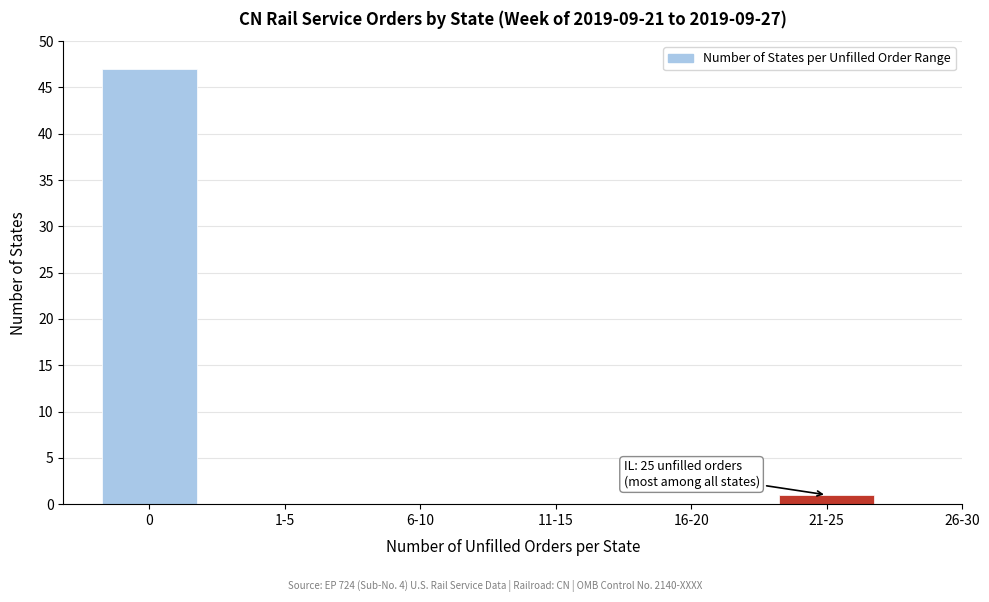

Reading left to right, extract all data points from this chart.

0=47	1-5=0	6-10=0	11-15=0	16-20=0	21-25=1